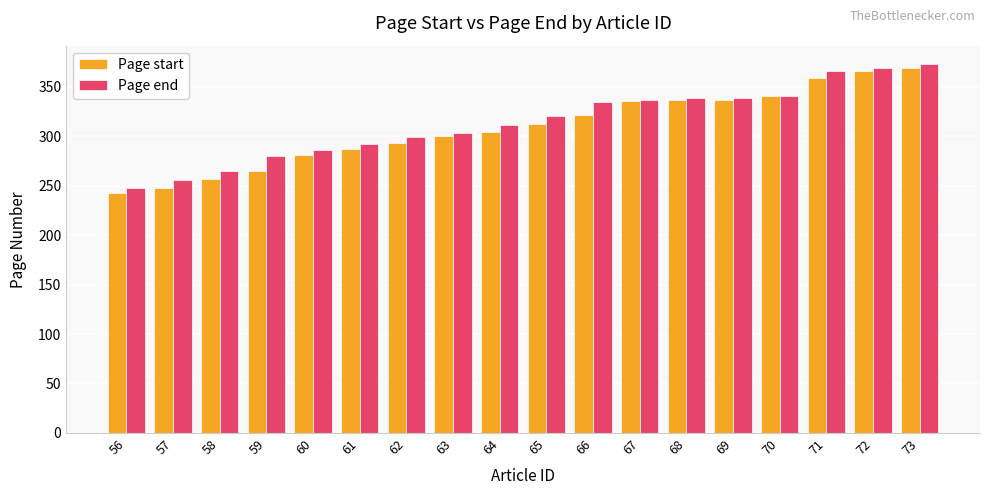

Which category has the lowest value in the Page start series?

56